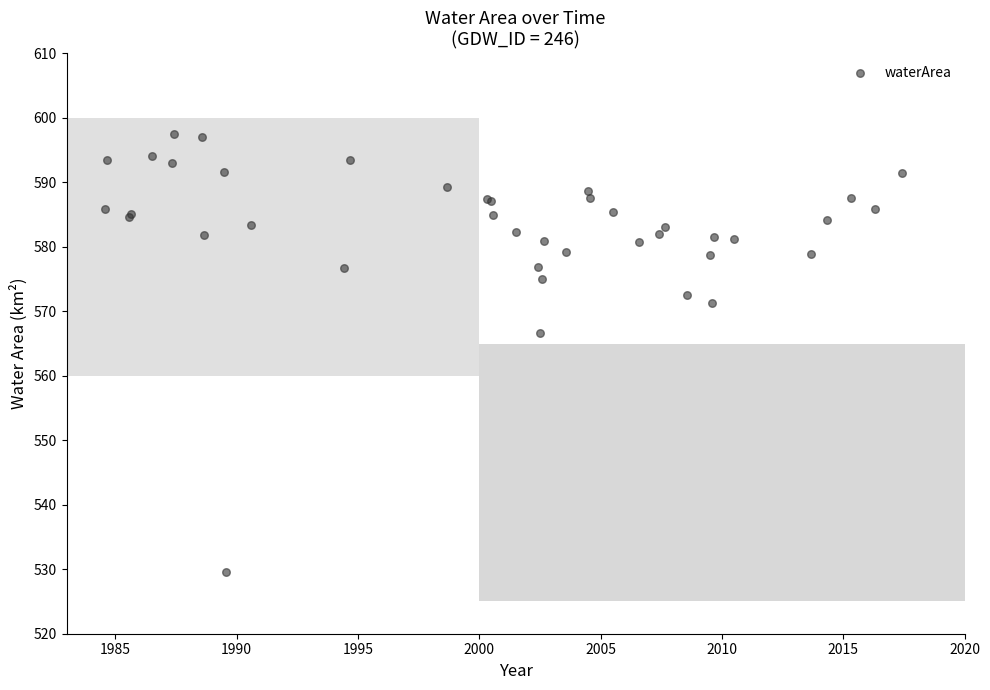

What Y value in the scatter plot is closest to 563?

566.6